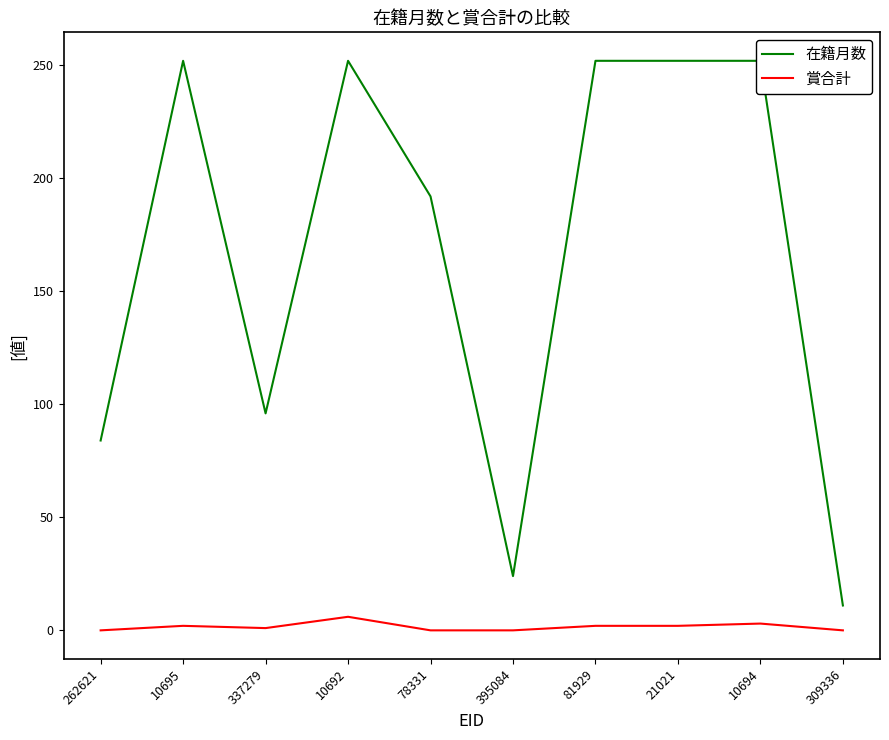

How many interior local valleys does the 賞合計 series have?

1